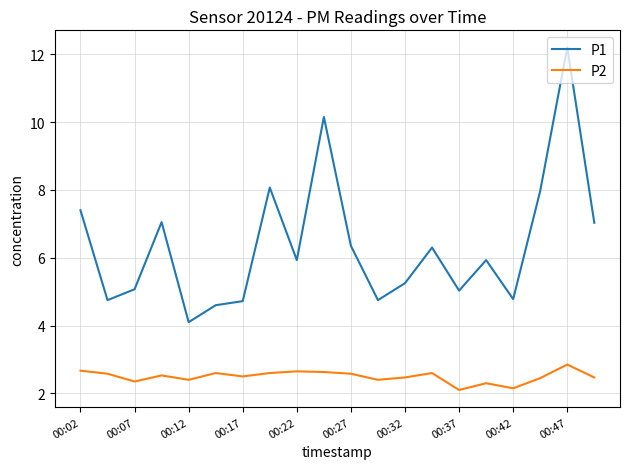

Which series has the largest total across all categories?

P1